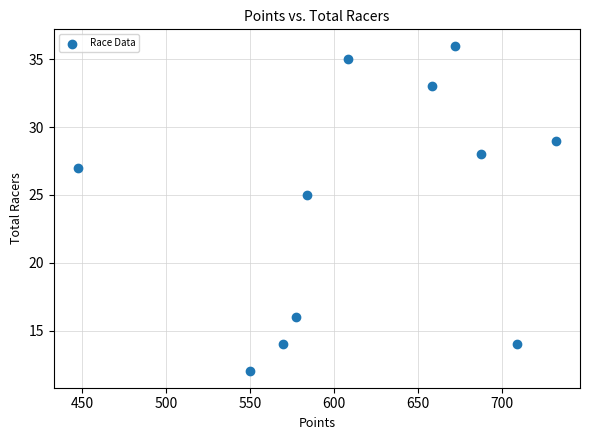

What Y value in the scatter plot is closest to 24?

25